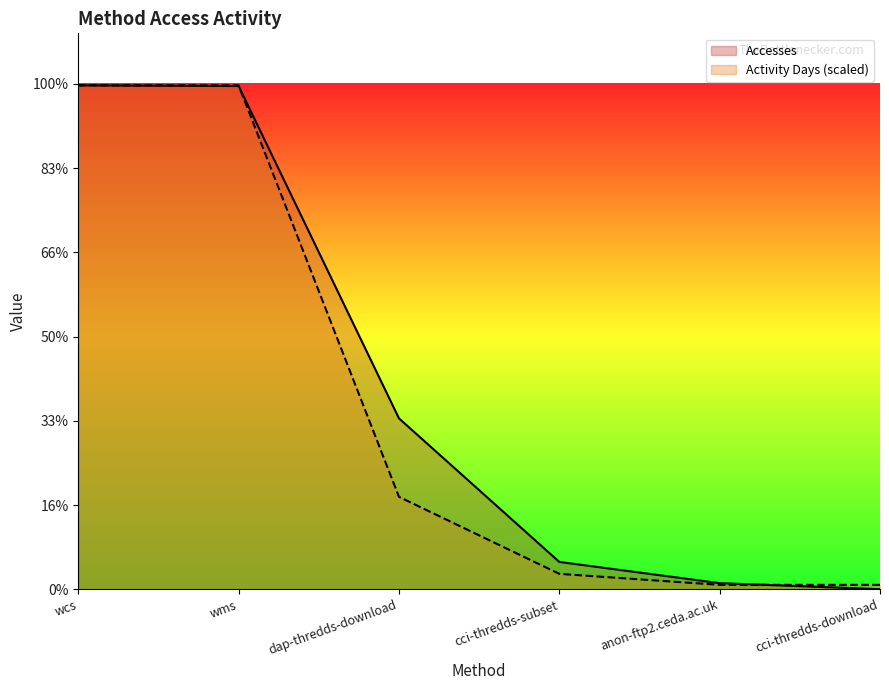

At which label does Activity Days first exceed 2742?

wcs